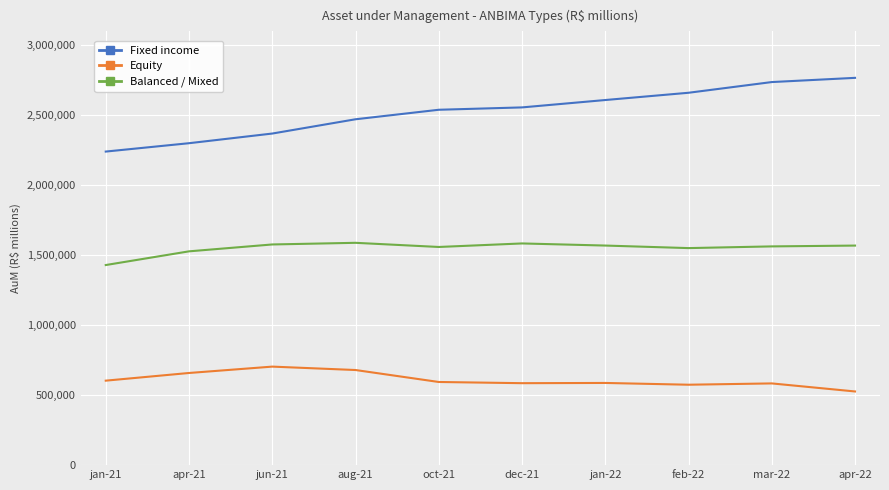

What is the sum of the Equity values at oct-21 and mar-22?

1176423.1